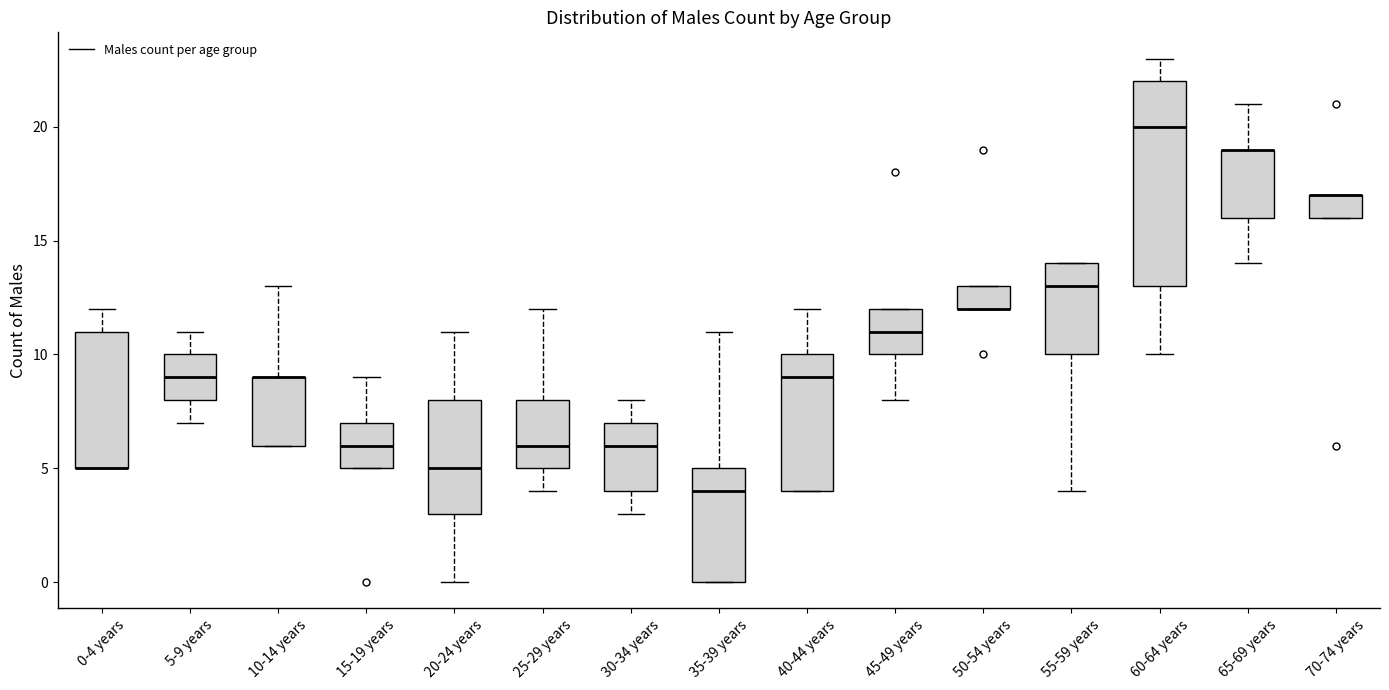

Comparing the boxes themselves (not the whiskers), which one is the tallest?

60-64 years